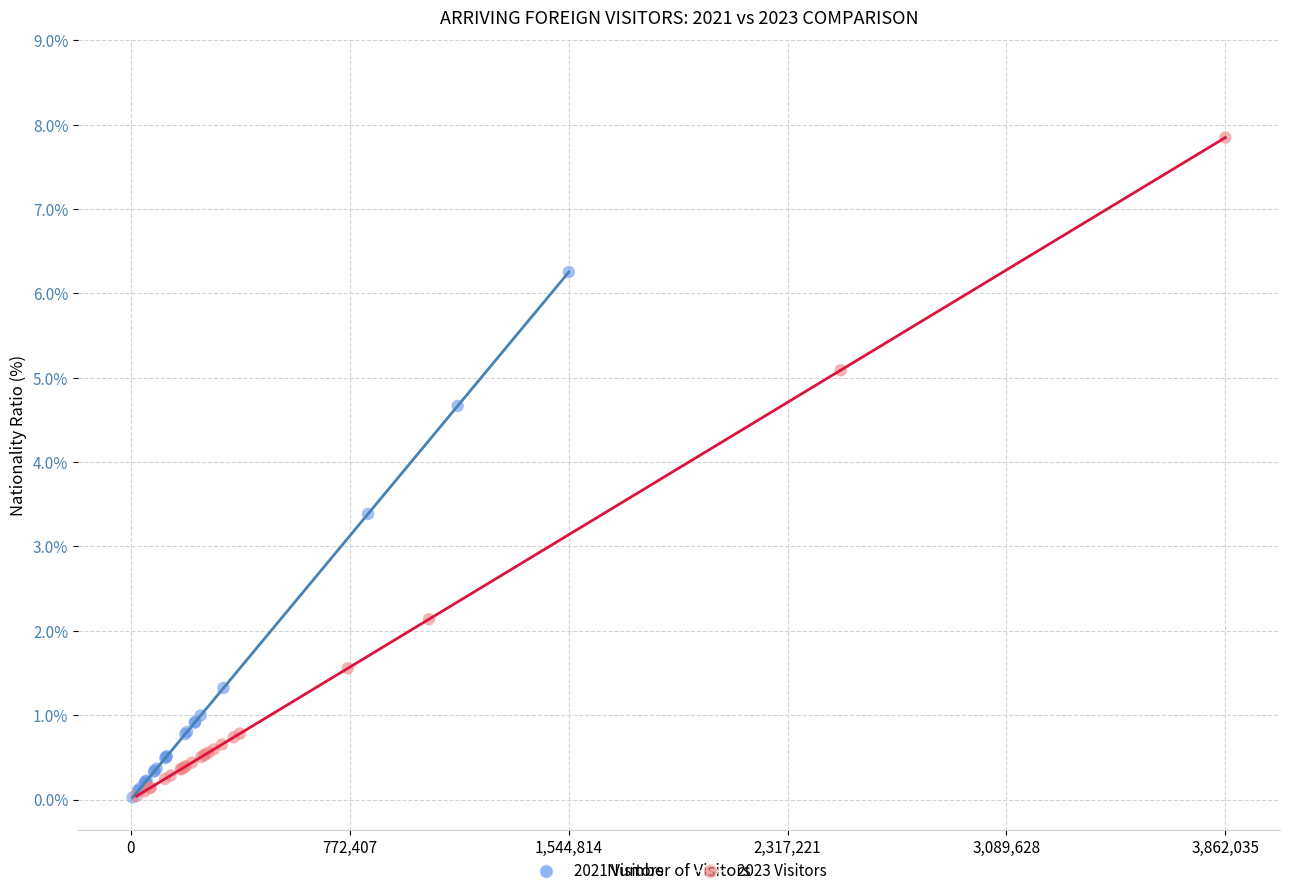

Which series has the largest Y range (max minus min)?

2023 Visitors